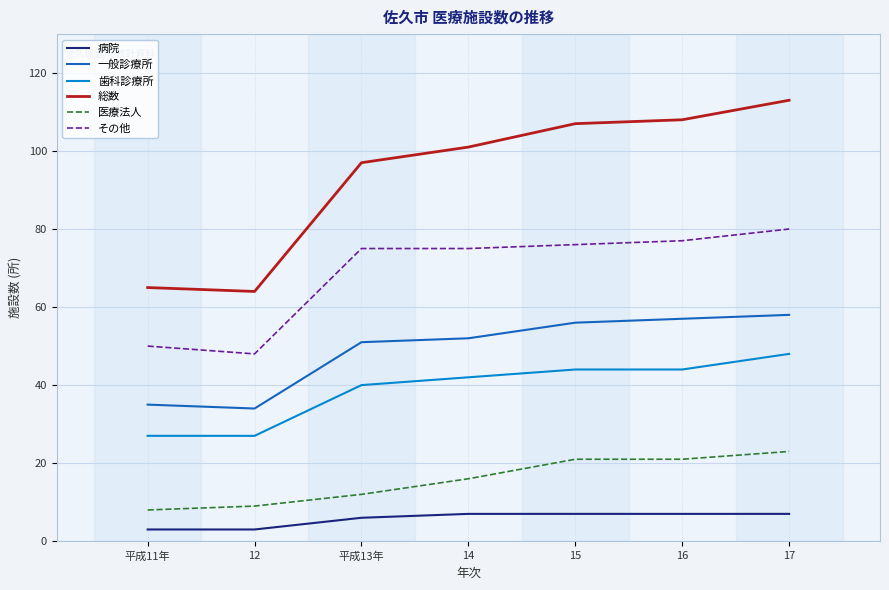

Is the value of 病院 at 14 greater than the value of その他 at 14?

No